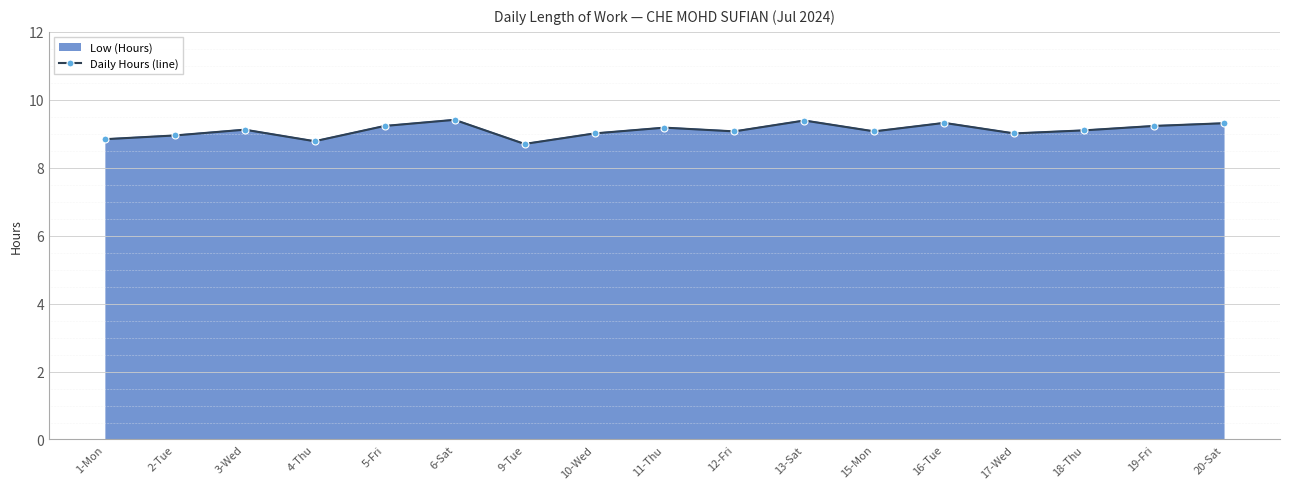

What is the greatest value displayed?

9.4